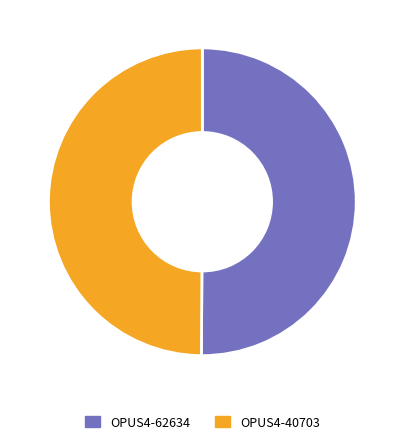

To the nearest percent, what is the combined percentage of OPUS4-40703 and OPUS4-62634?

100%